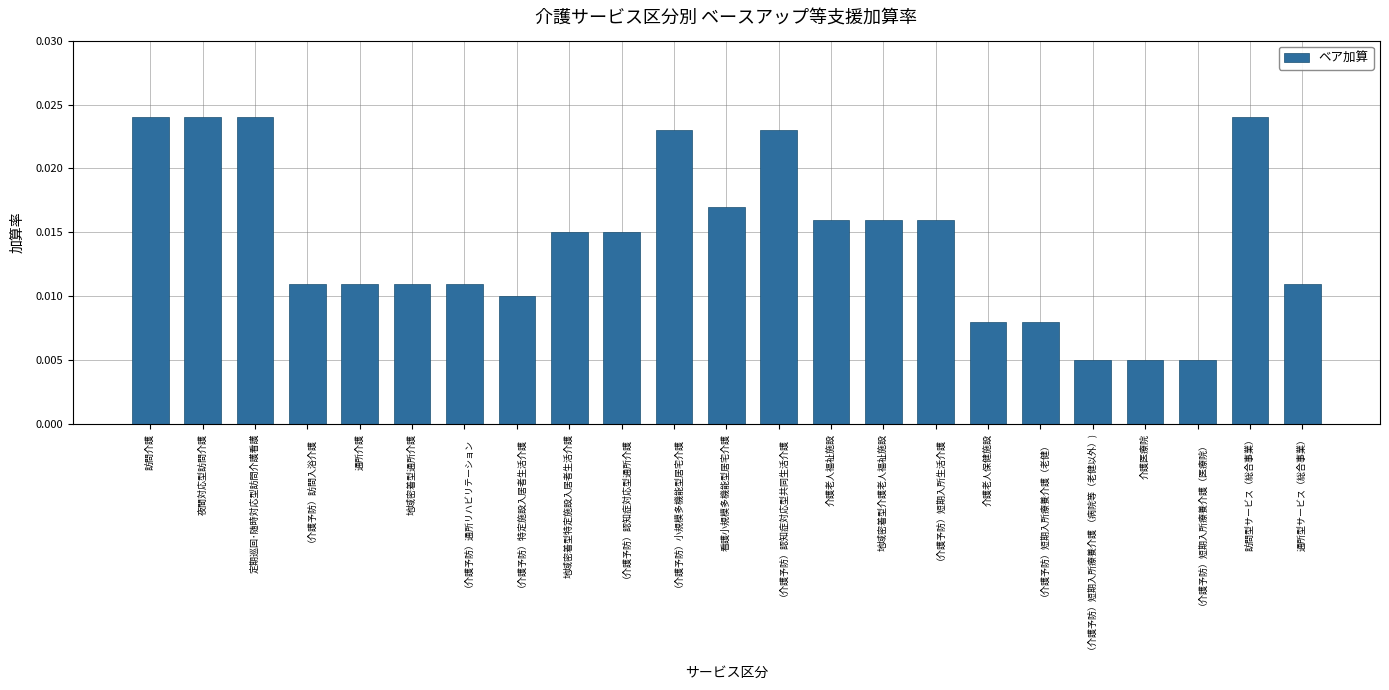

Which has a higher value, 介護医療院 or 通所型サービス（総合事業）?

通所型サービス（総合事業）